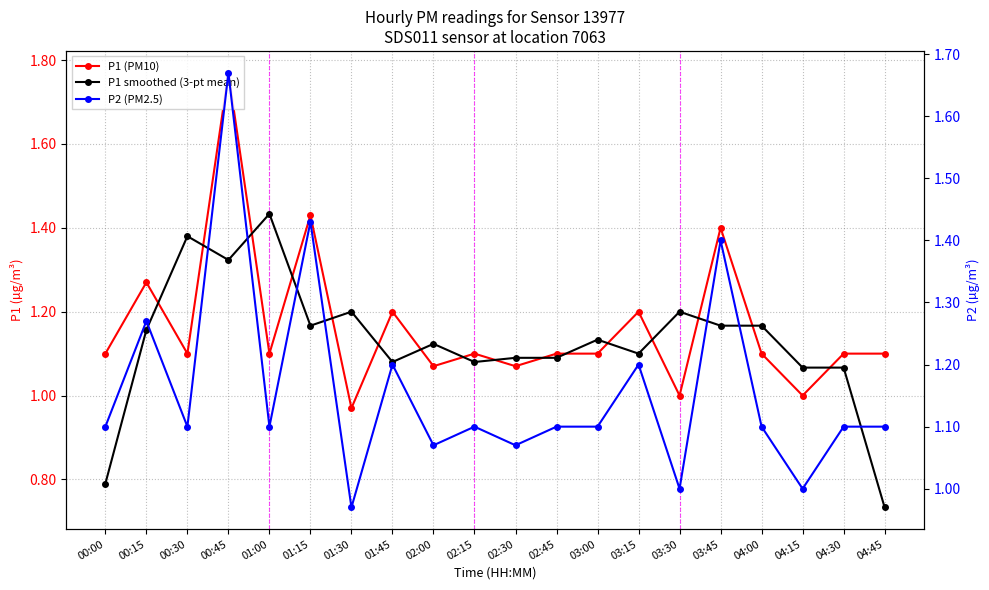

Does the chart display data point markers on the line(s)?

Yes